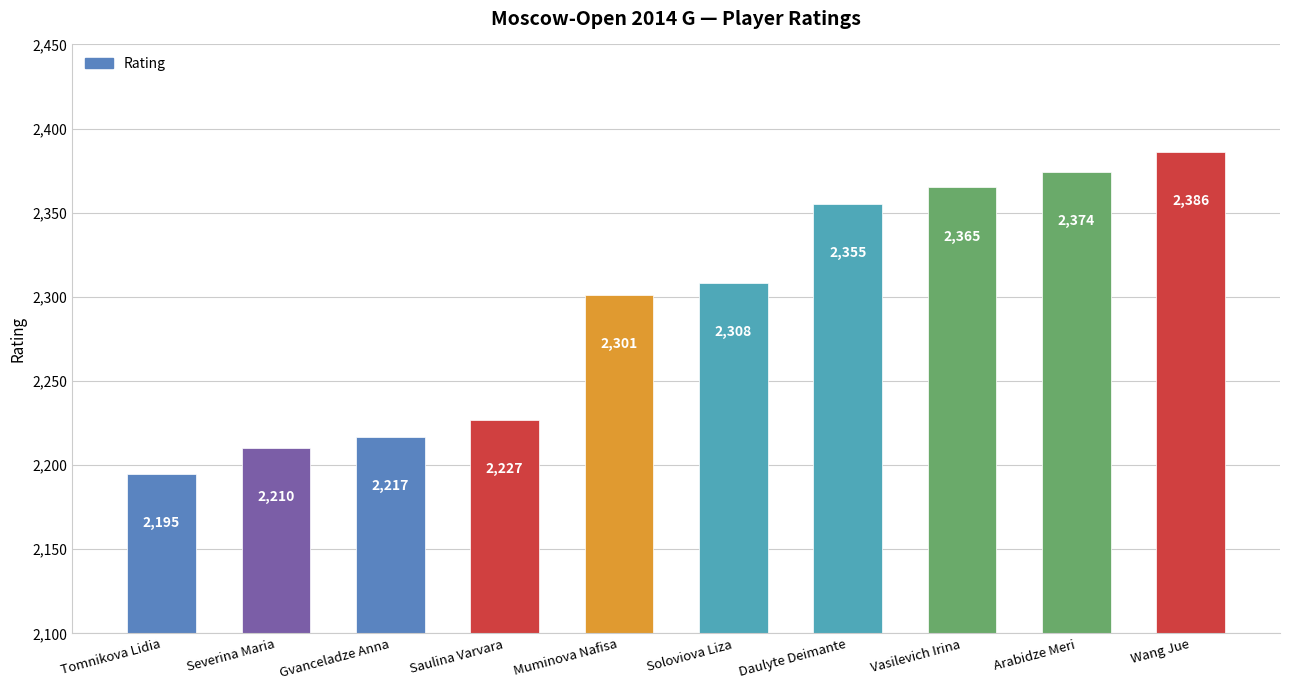

What is the smallest value displayed?

2195